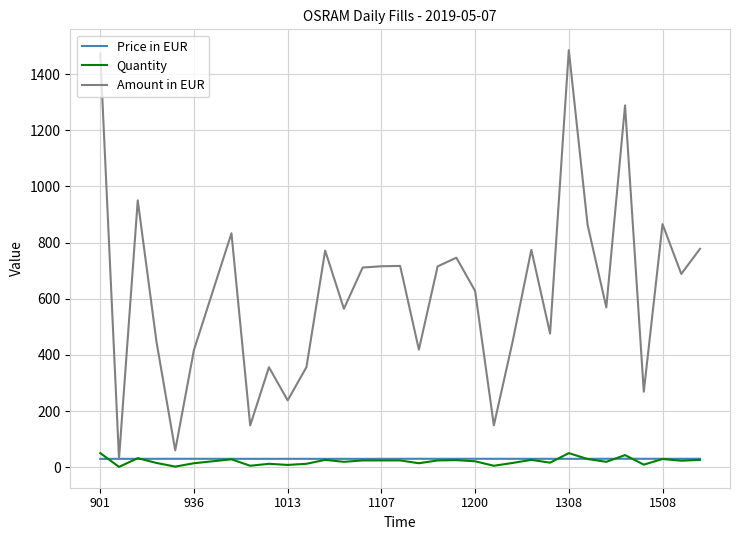

Which series has the largest total across all categories?

Amount in EUR